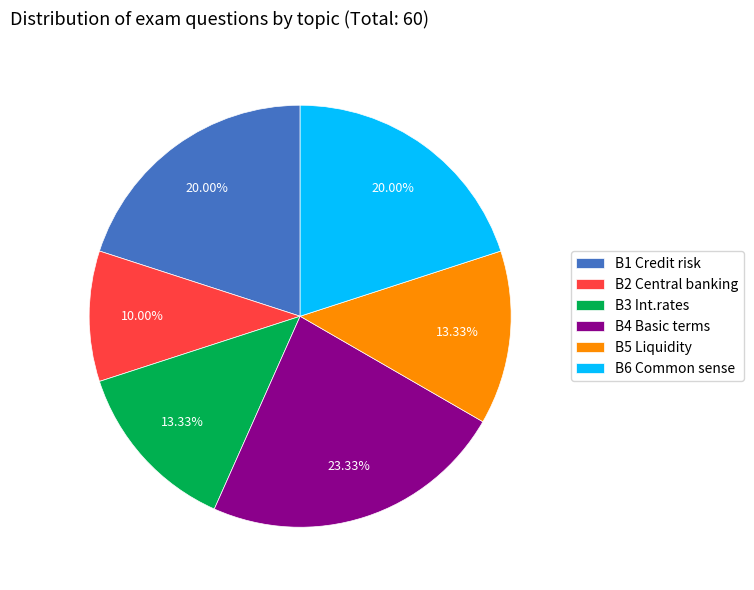

What is the largest slice in the pie chart?

B4 Basic terms